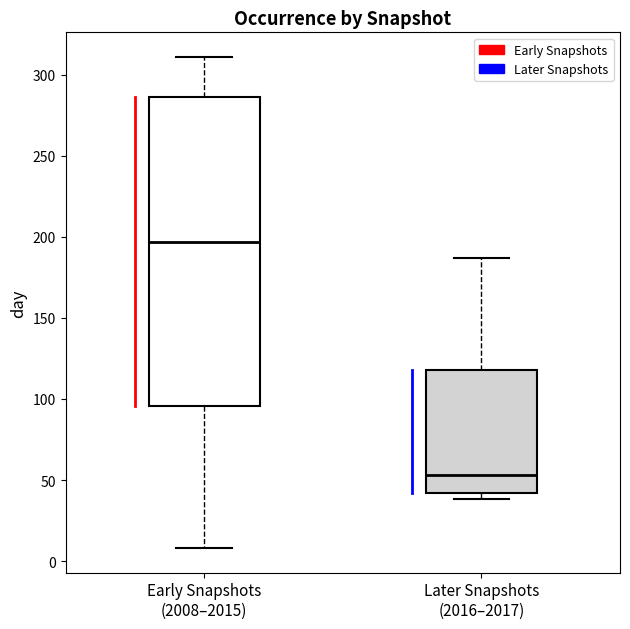

Where does the upper whisker of the box for Later Snapshots (2016–2017) end on the y-axis? The values are not printed on the chart, so give them approximately, as read against the axis.

185